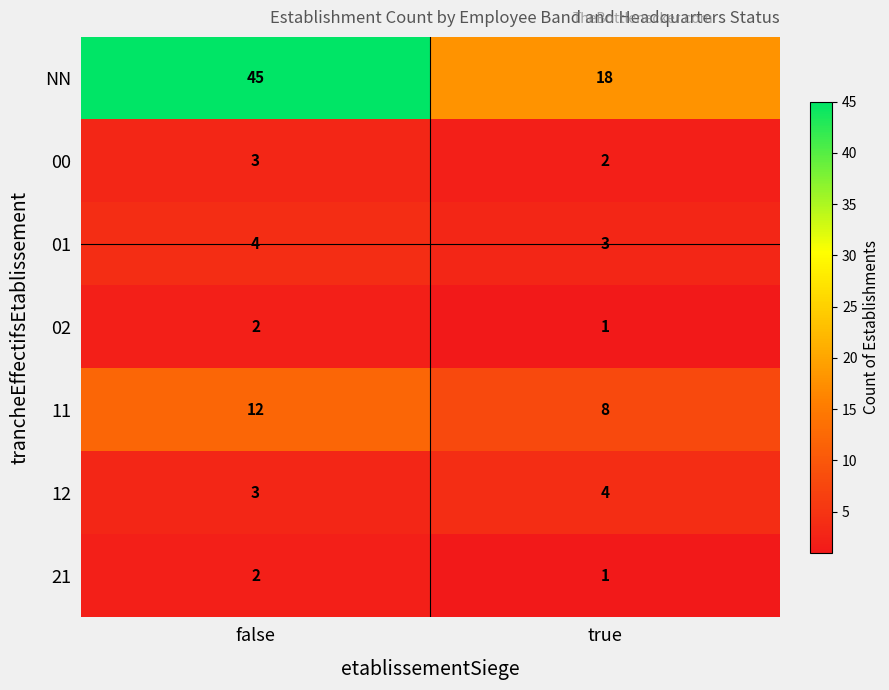

What is the highest value of the 12 series?

4